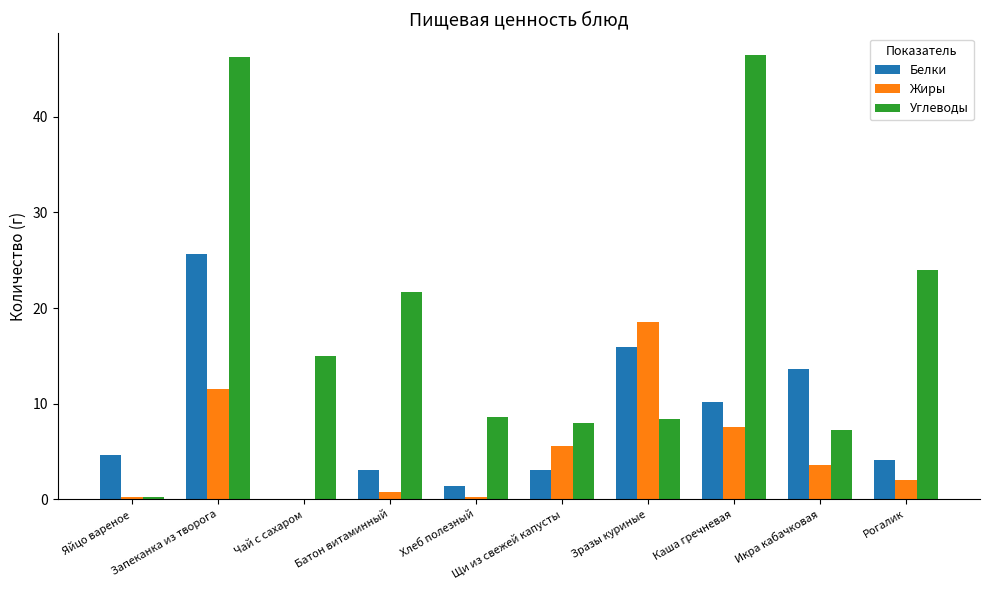

Does the chart contain stacked bars?

No